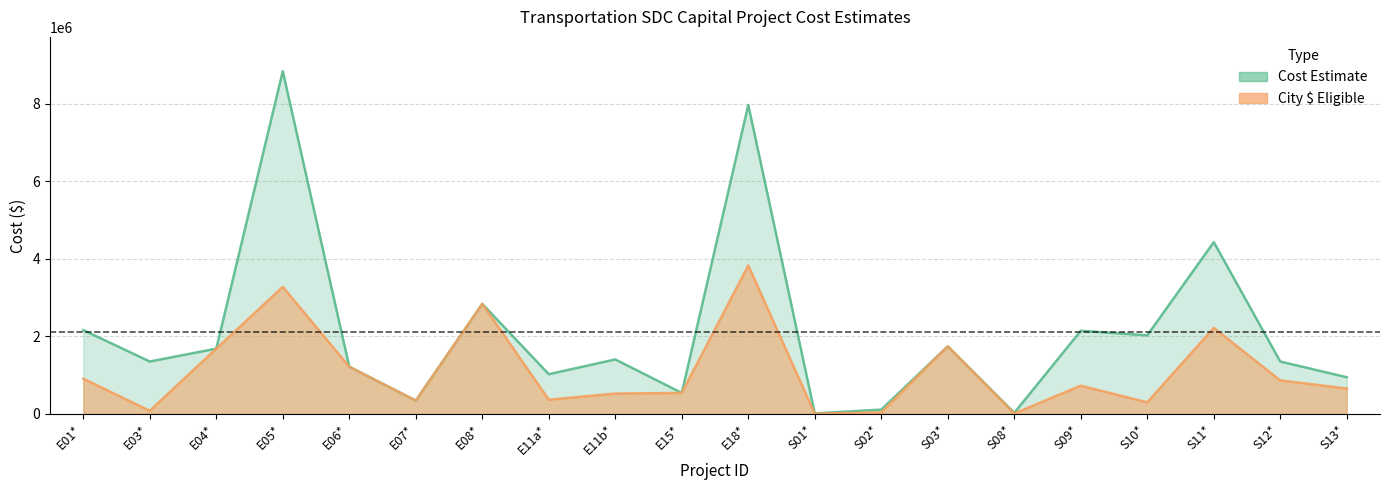

Where is City $ Eligible nearest to the value 1915090?

S03*